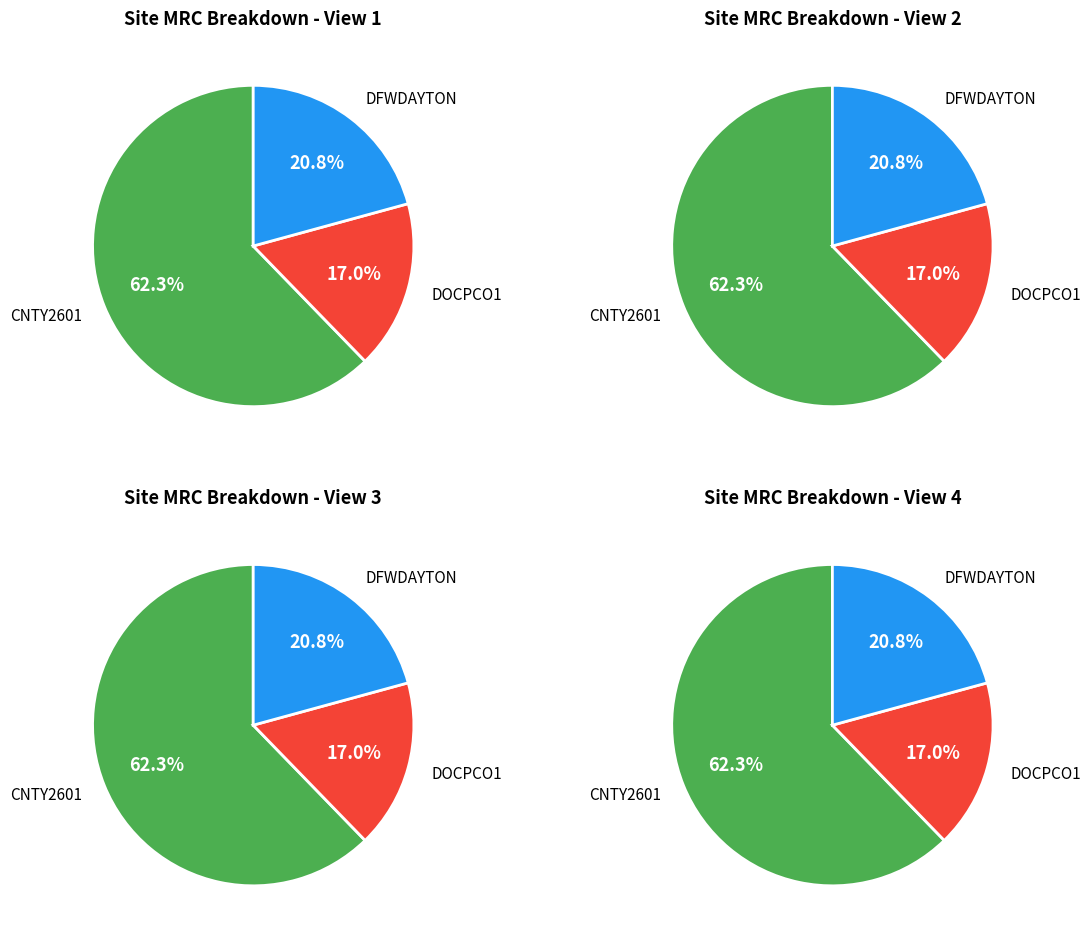

What is the largest slice in the pie chart?

CNTY2601